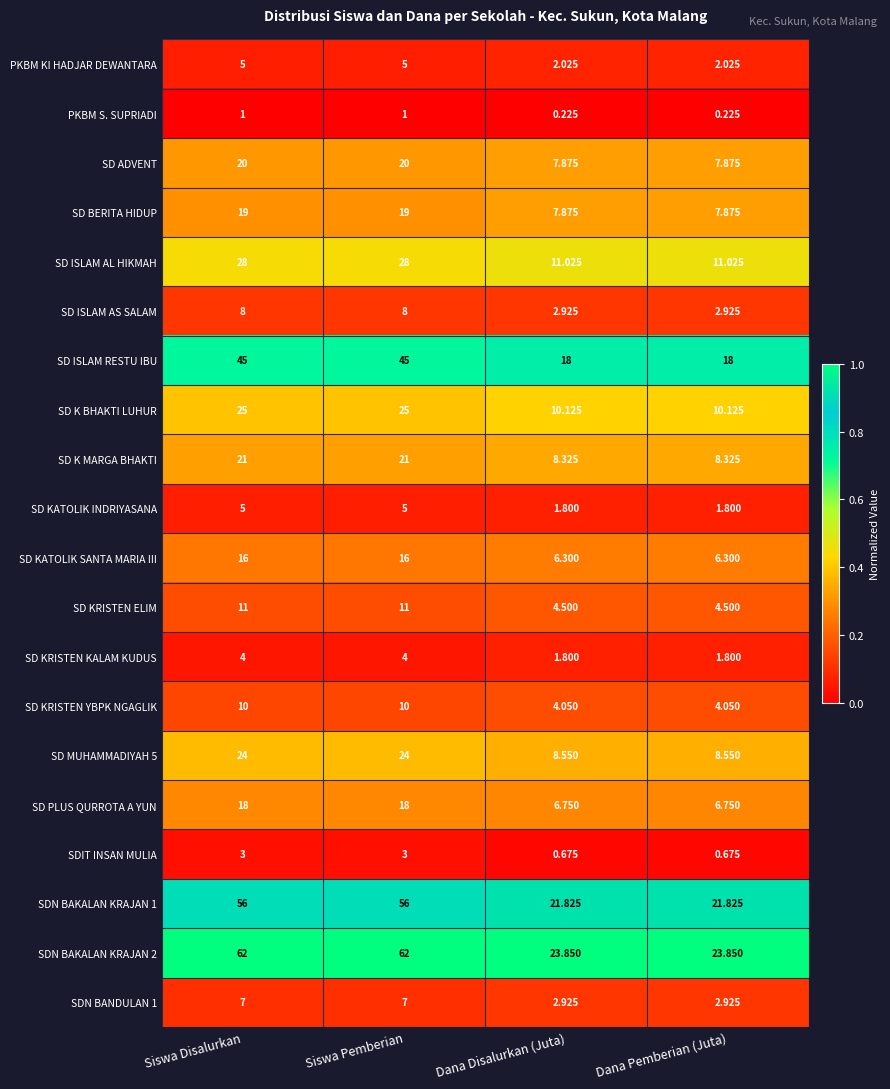

What is the total value across all series at Siswa Pemberian?

388.0